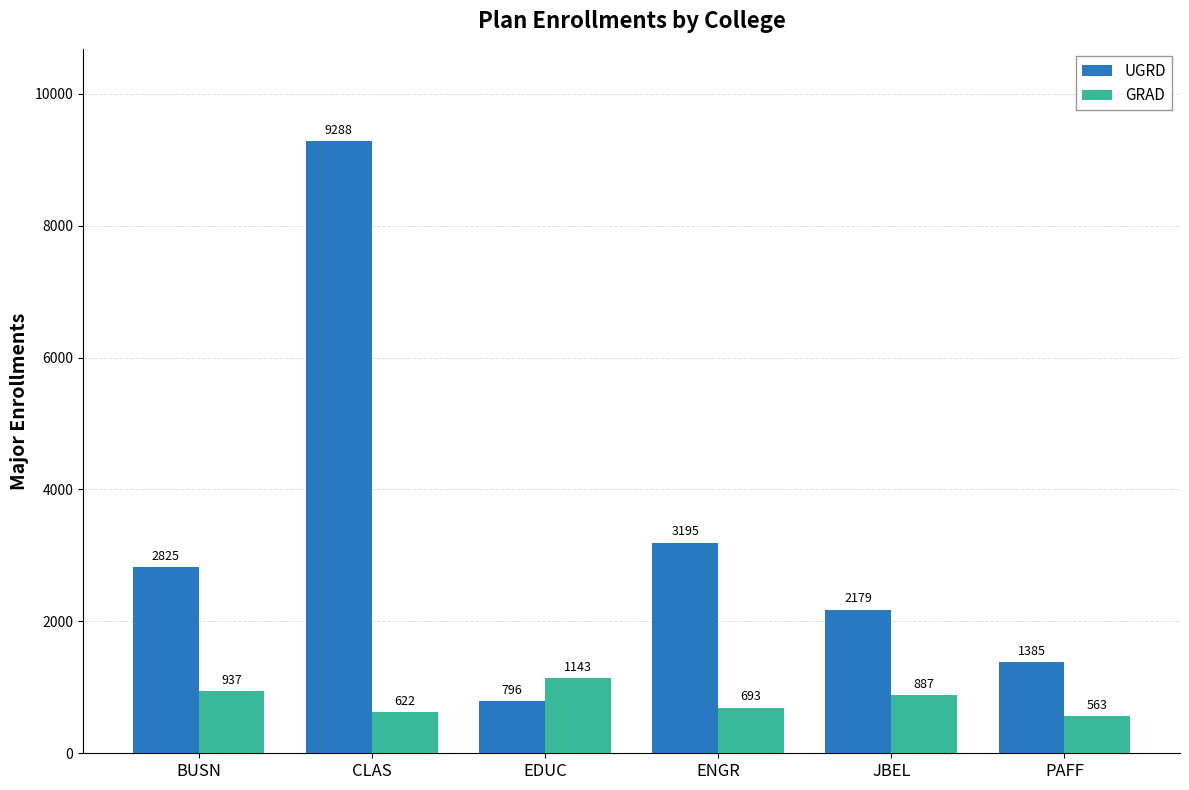

At which label is UGRD closest to 5042?

ENGR